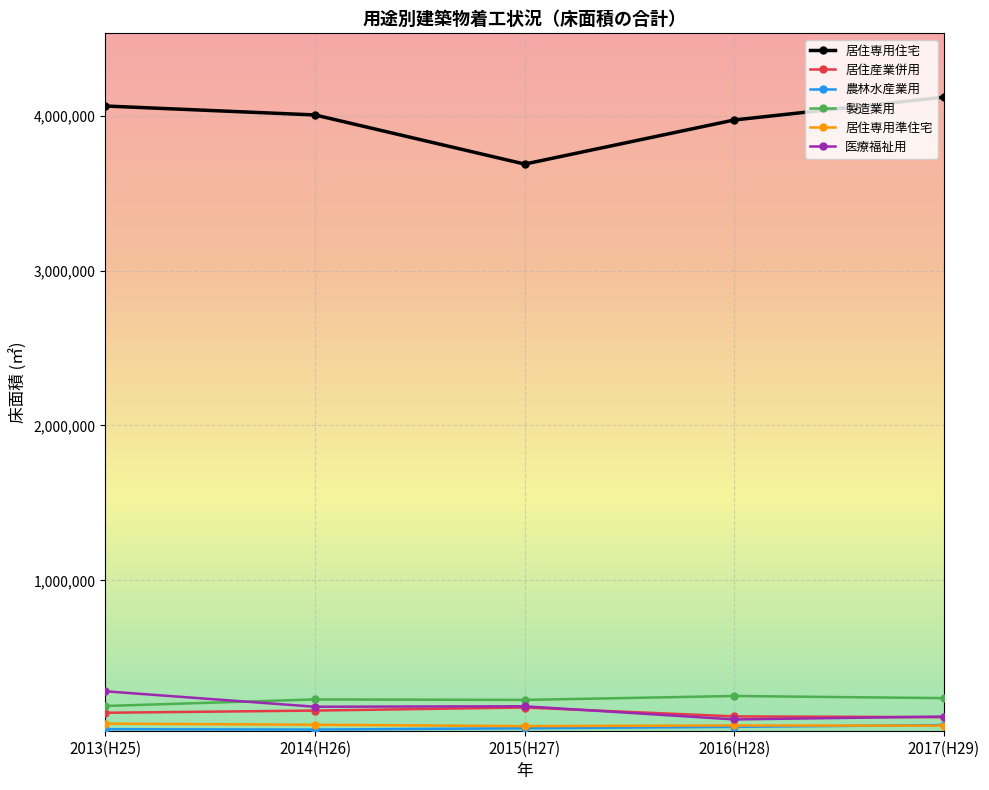

What is the label of the 1st point from the right?

2017(H29)